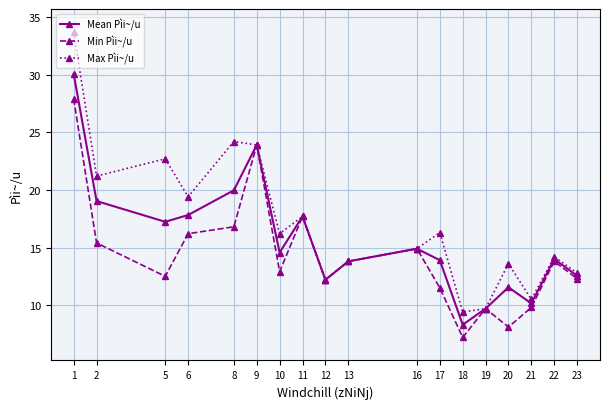

What is the maximum value for Min Pìi~/u?

27.9